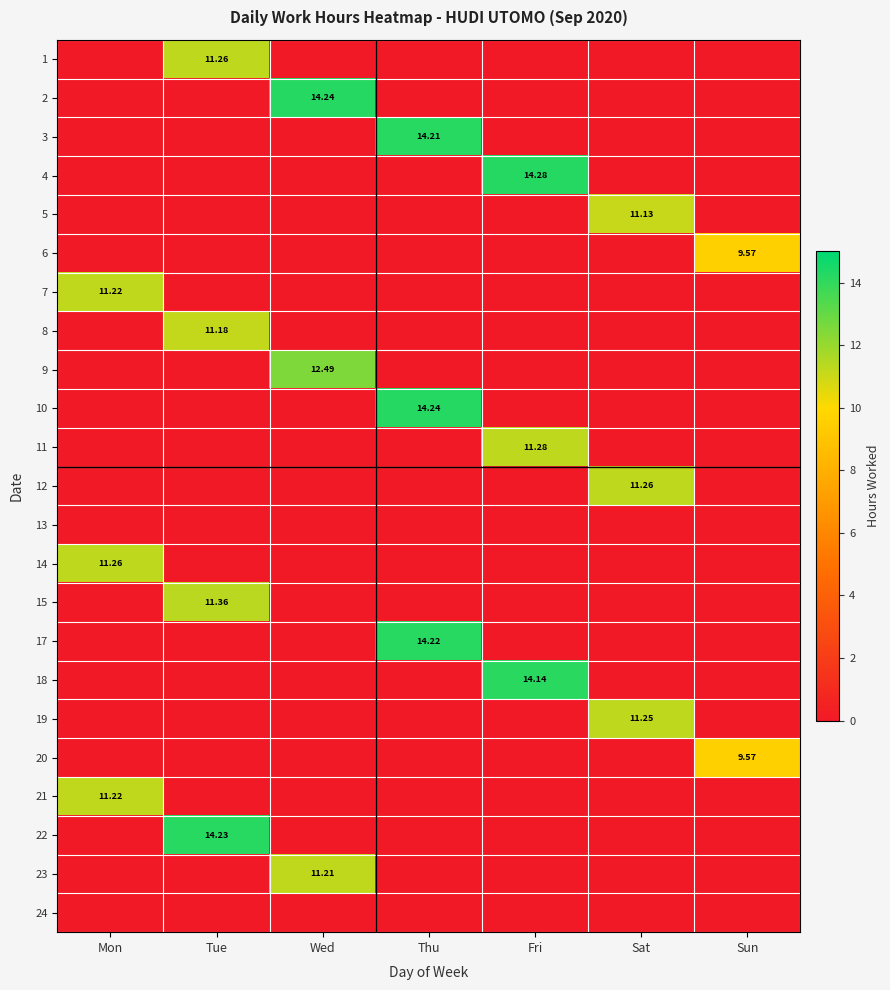

At how many categories does at least one series exceed 9?

7